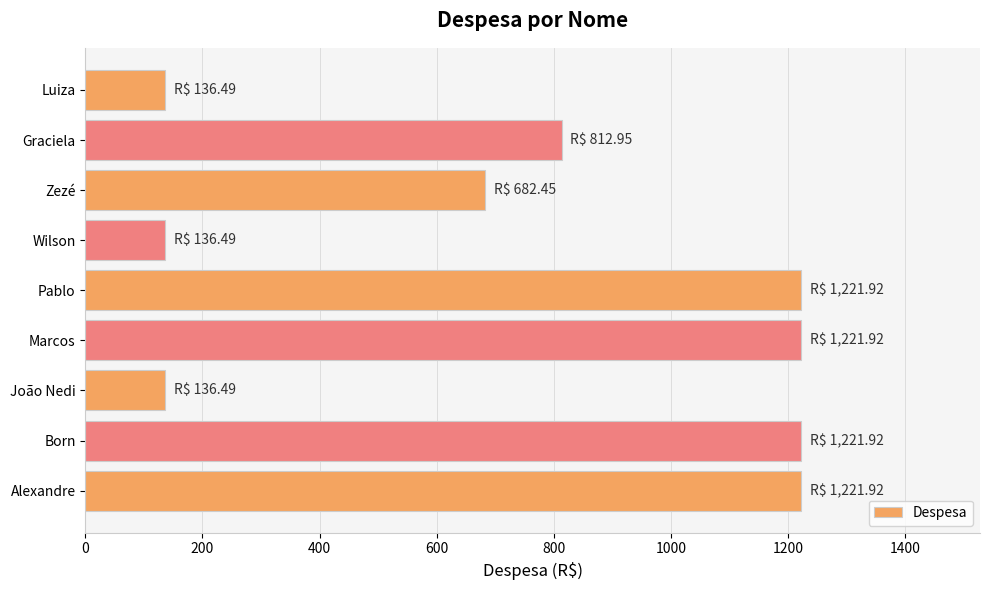

The chart shows a value of 1367.2 at Graciela. True or false?

False